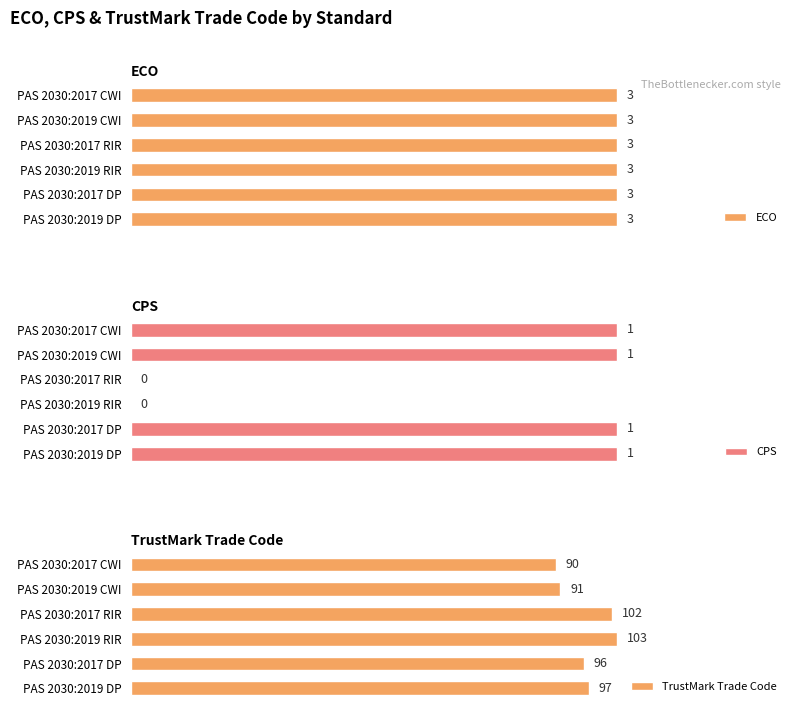

Count the number of data series in this chart.

3